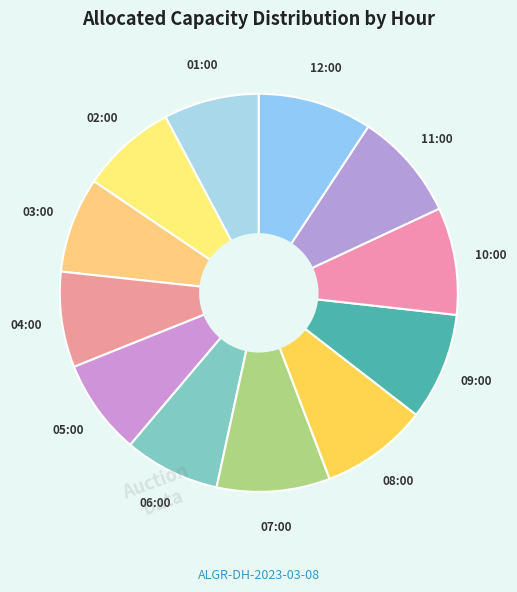

How many segments does this pie chart have?

12